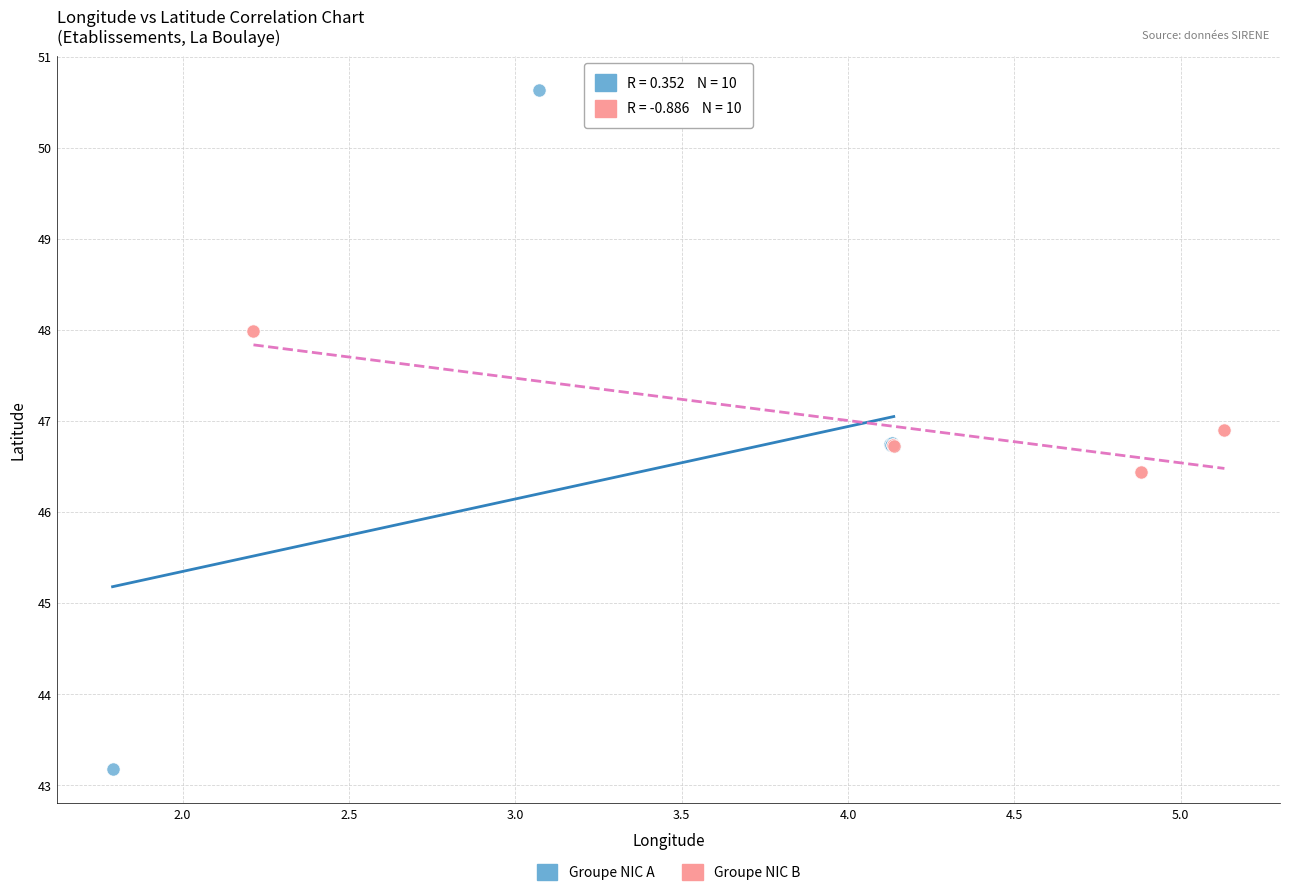

What are all the series names shown in the legend?

Groupe NIC A, Groupe NIC B